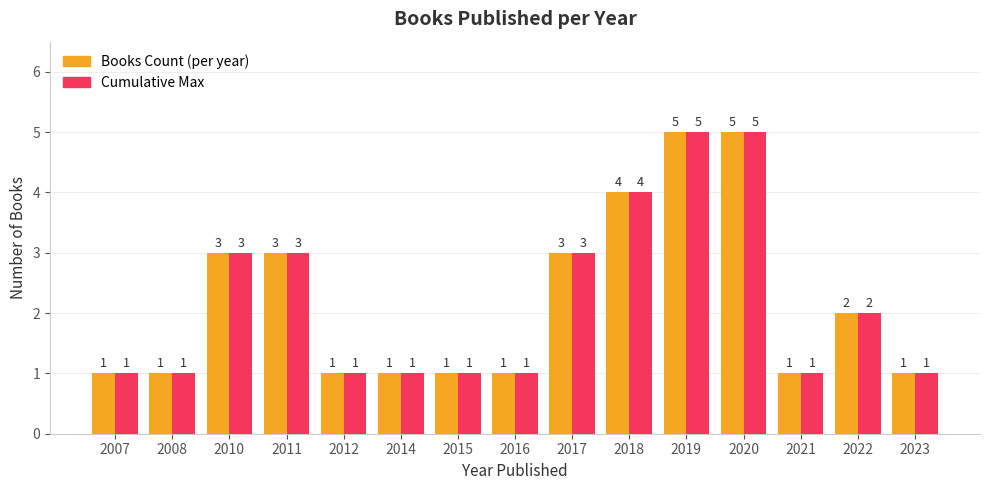

Does the chart contain stacked bars?

No